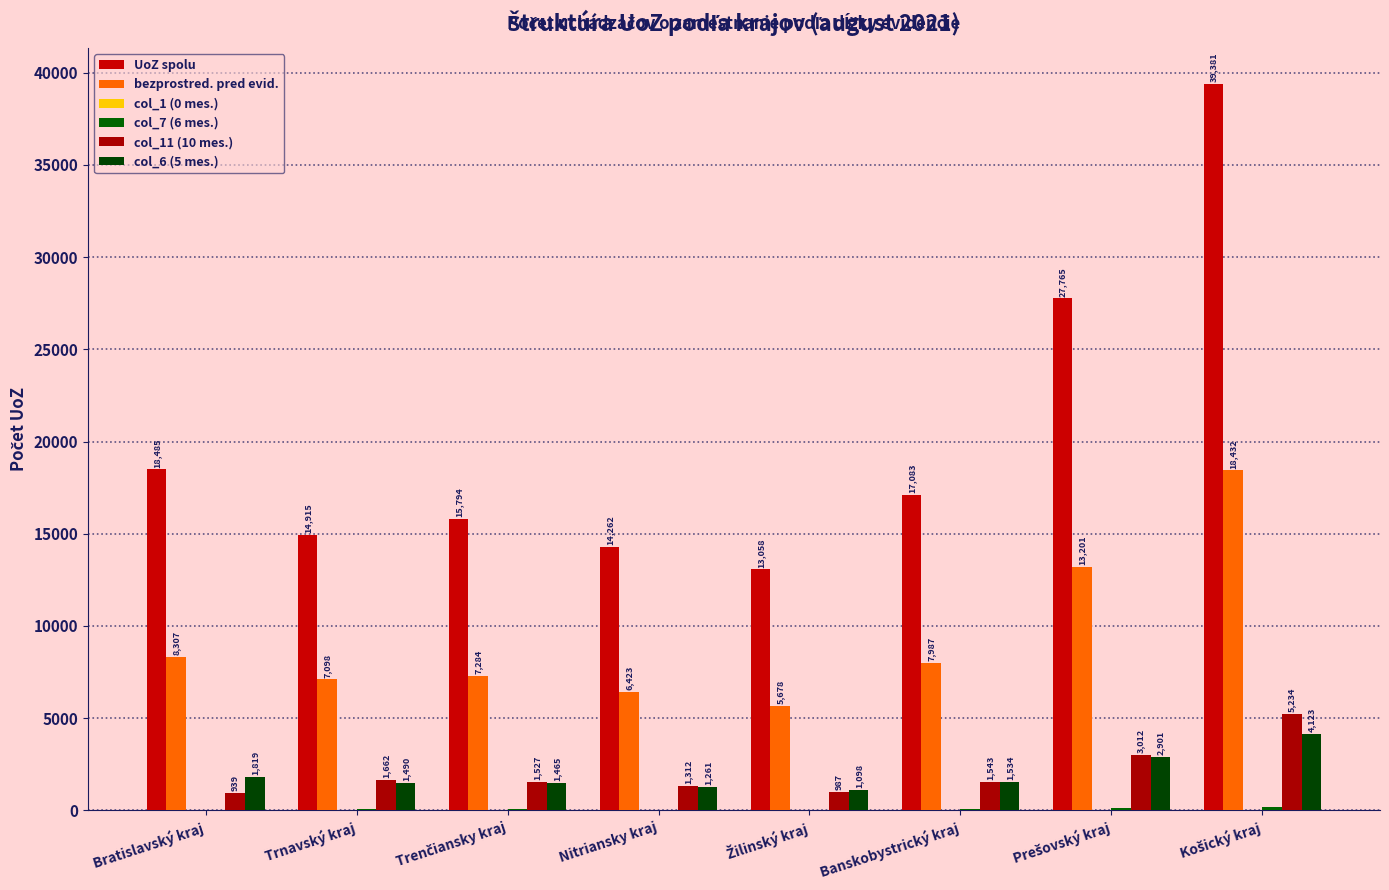

At which category is the sum across all series the highest?

Košický kraj